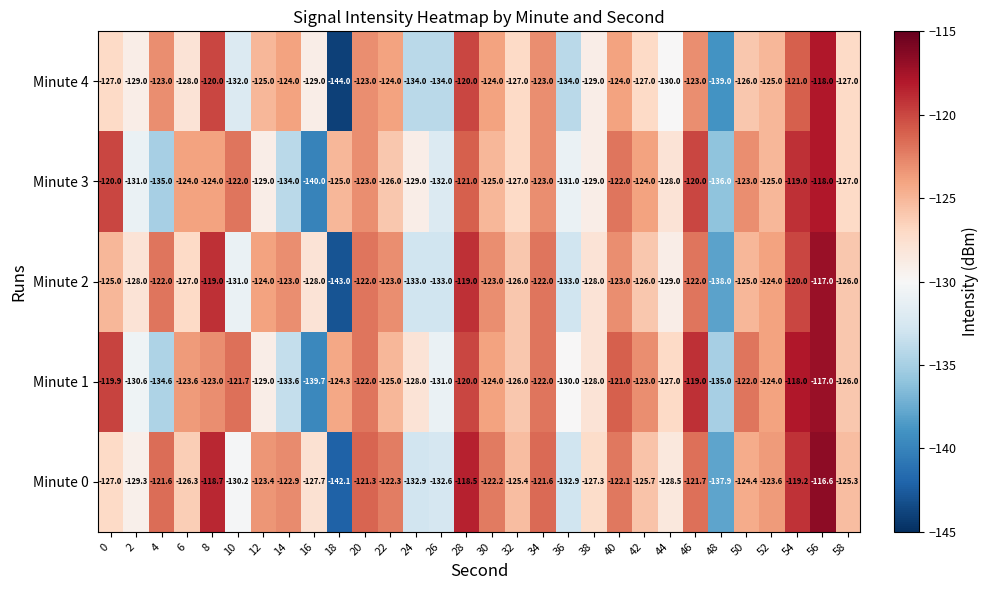

What is the average value of the Minute 2 series?

-126.1